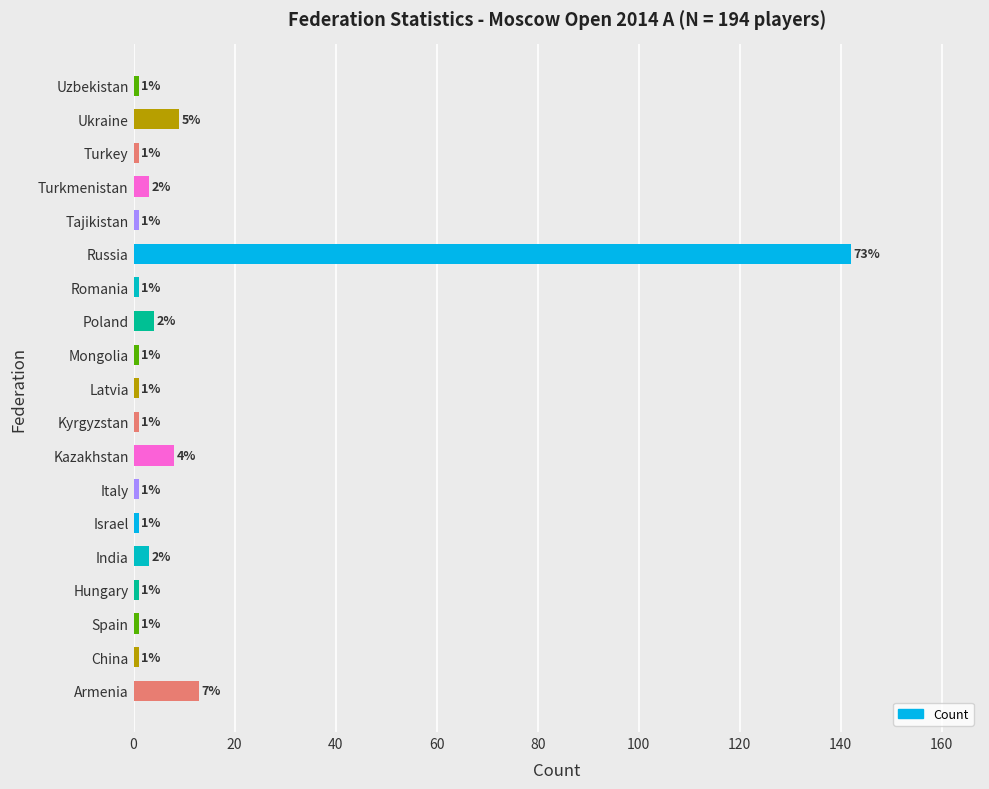

What is the smallest value displayed?

1